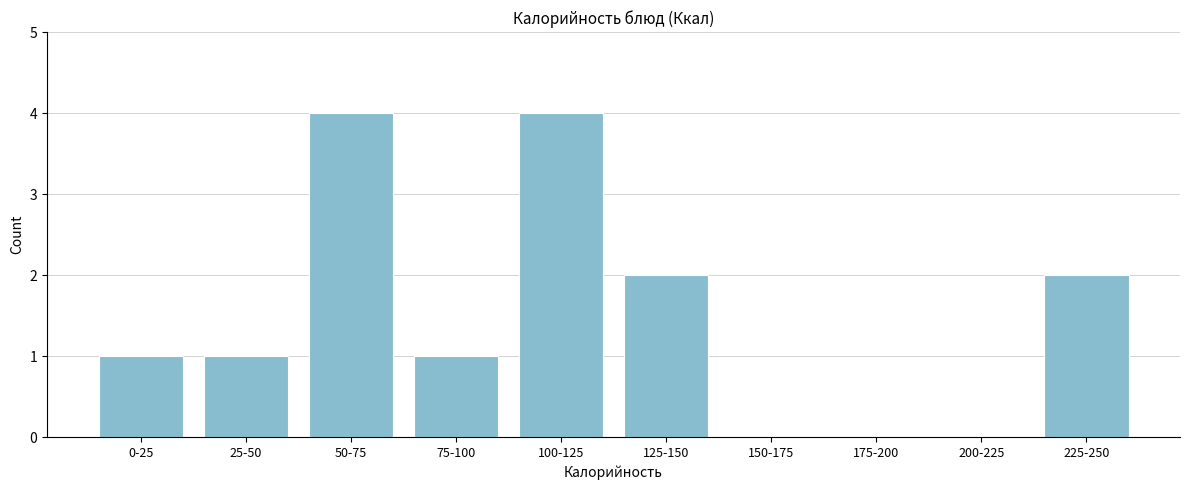

What is the maximum value shown in the chart?

4